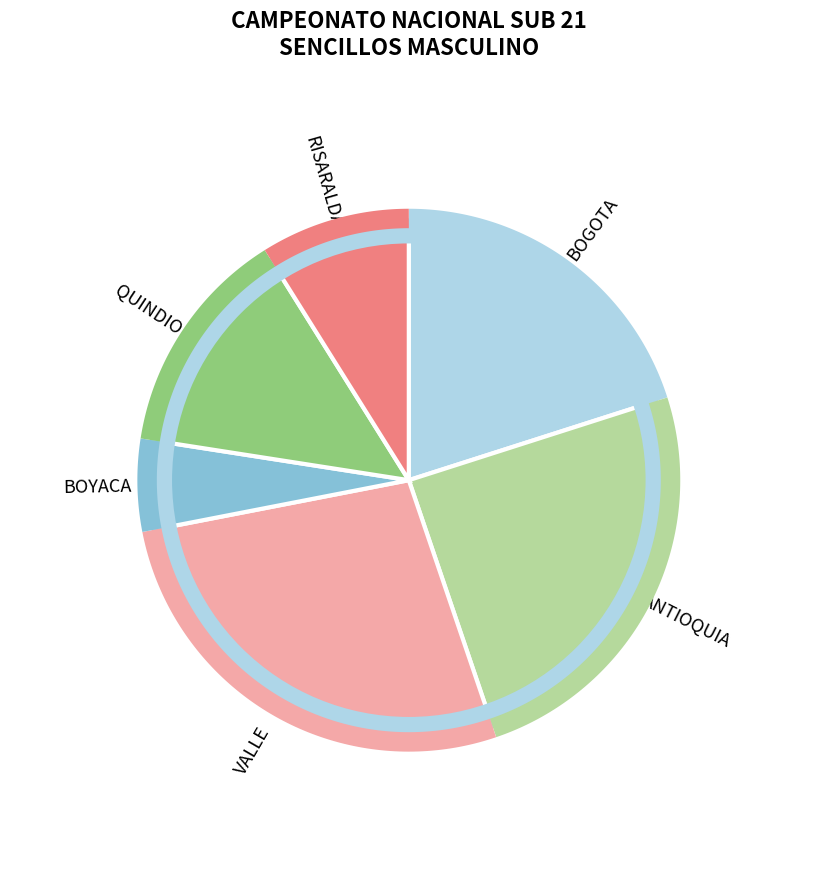

Is it true that DANIEL F. CASTRO A. is 1% of the pie?

False